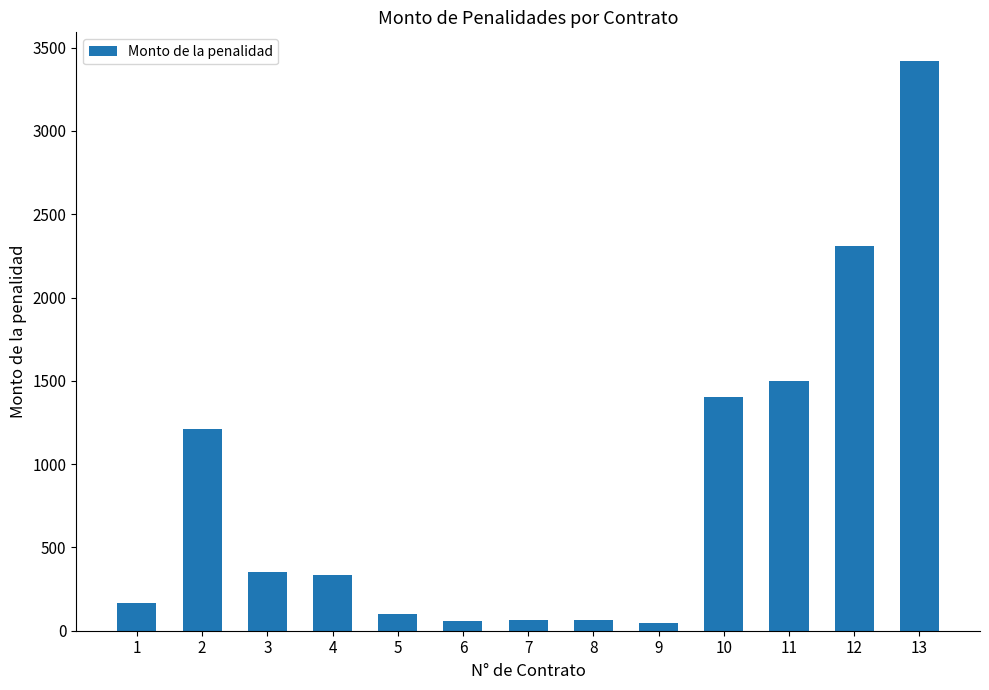

Are the bars horizontal?

No